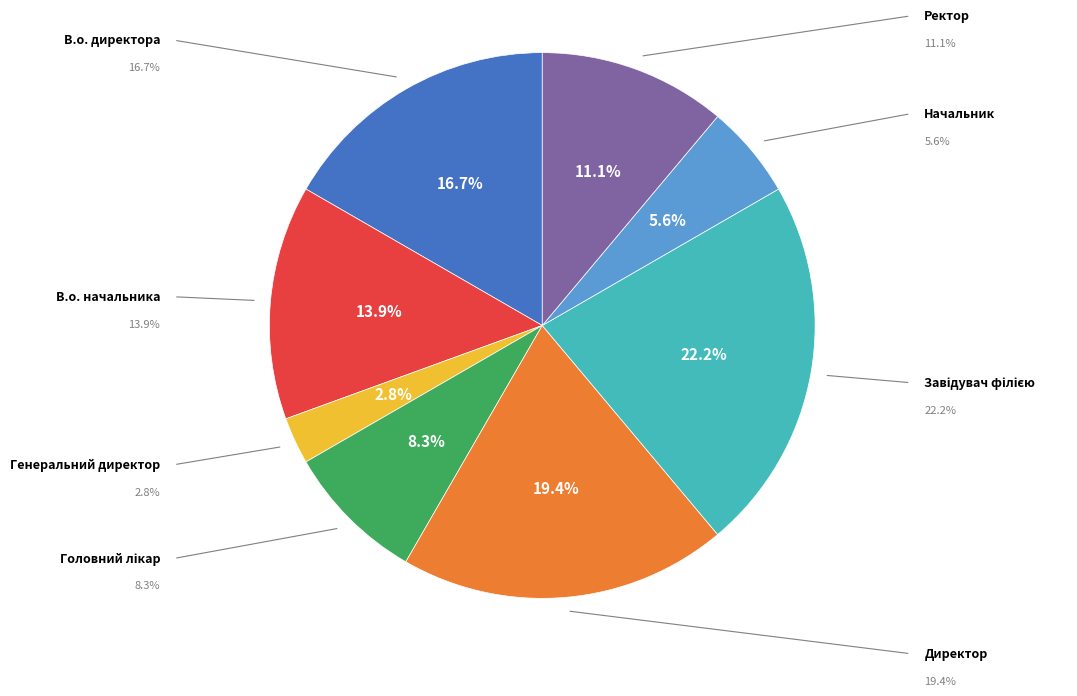

What is the smallest slice in the pie chart?

Генеральний директор